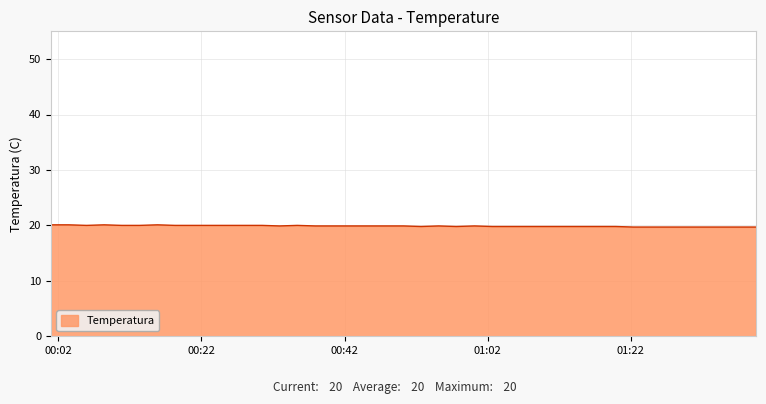

What is the greatest value displayed?

20.1